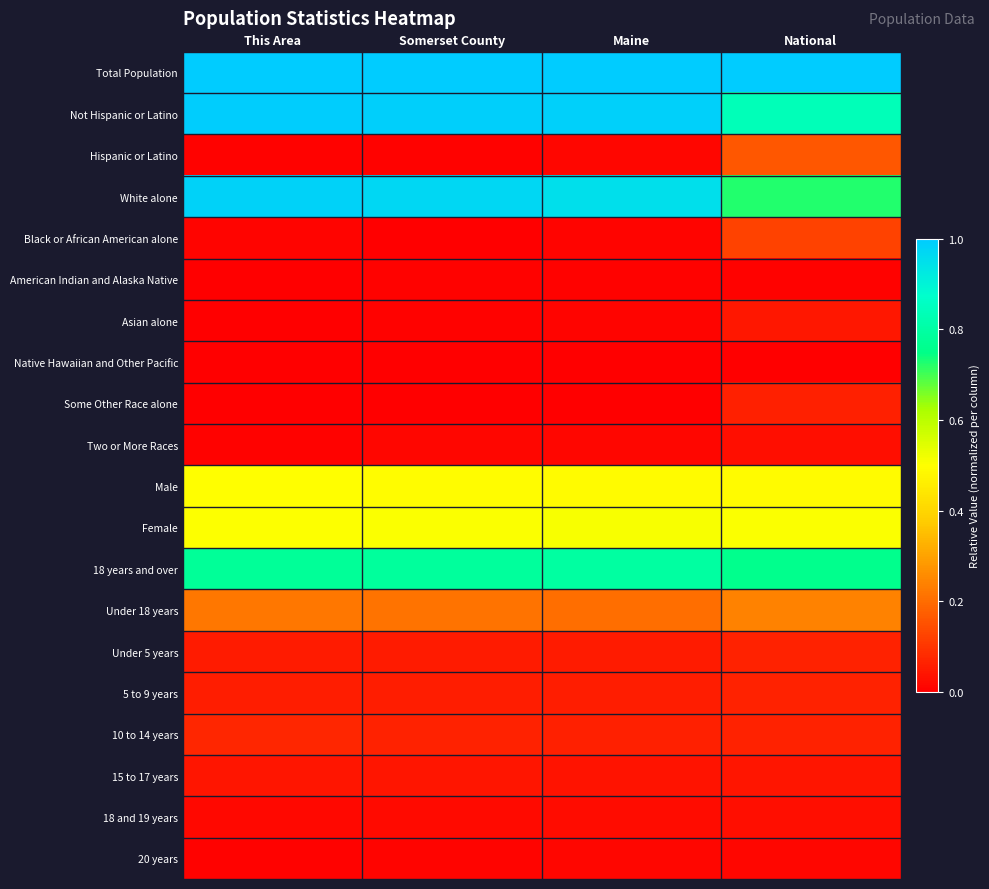

Reading left to right, extract all data points from this chart.

Total Population: This Area=1.0	Somerset County=1.0	Maine=1.0	National=1.0
Not Hispanic or Latino: This Area=1.0	Somerset County=1.0	Maine=1.0	National=0.8
Hispanic or Latino: This Area=0.0	Somerset County=0.0	Maine=0.0	National=0.2
White alone: This Area=1.0	Somerset County=1.0	Maine=1.0	National=0.7
Black or African American alone: This Area=0.0	Somerset County=0.0	Maine=0.0	National=0.1
American Indian and Alaska Native: This Area=0.0	Somerset County=0.0	Maine=0.0	National=0.0
Asian alone: This Area=0.0	Somerset County=0.0	Maine=0.0	National=0.0
Native Hawaiian and Other Pacific: This Area=0.0	Somerset County=0.0	Maine=0.0	National=0.0
Some Other Race alone: This Area=0.0	Somerset County=0.0	Maine=0.0	National=0.1
Two or More Races: This Area=0.0	Somerset County=0.0	Maine=0.0	National=0.0
Male: This Area=0.5	Somerset County=0.5	Maine=0.5	National=0.5
Female: This Area=0.5	Somerset County=0.5	Maine=0.5	National=0.5
18 years and over: This Area=0.8	Somerset County=0.8	Maine=0.8	National=0.8
Under 18 years: This Area=0.2	Somerset County=0.2	Maine=0.2	National=0.2
Under 5 years: This Area=0.1	Somerset County=0.1	Maine=0.1	National=0.1
5 to 9 years: This Area=0.1	Somerset County=0.1	Maine=0.1	National=0.1
10 to 14 years: This Area=0.1	Somerset County=0.1	Maine=0.1	National=0.1
15 to 17 years: This Area=0.0	Somerset County=0.0	Maine=0.0	National=0.0
18 and 19 years: This Area=0.0	Somerset County=0.0	Maine=0.0	National=0.0
20 years: This Area=0.0	Somerset County=0.0	Maine=0.0	National=0.0